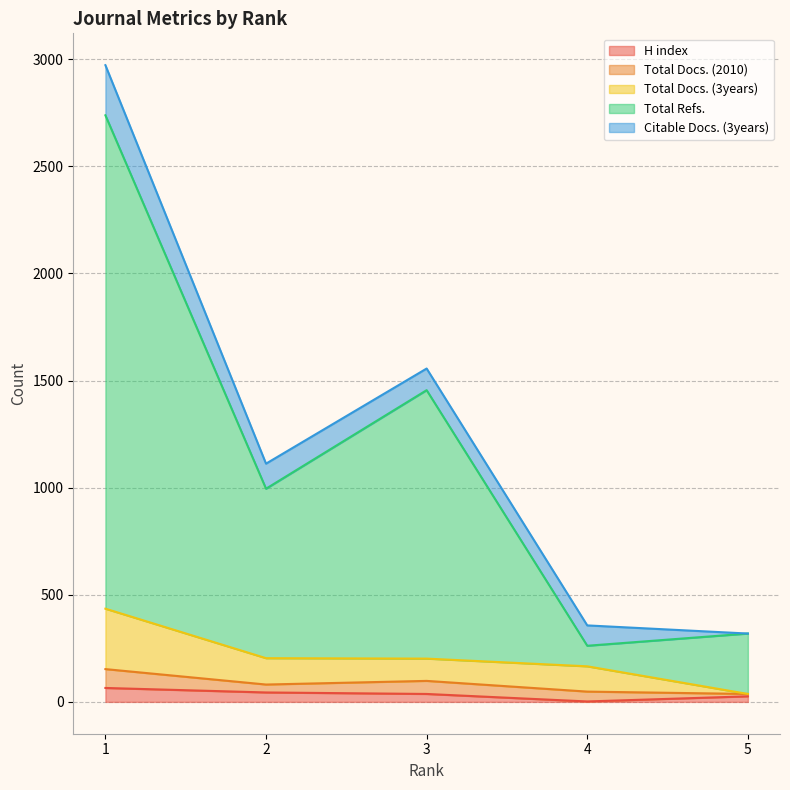

Rank the categories by H index value from highest to lowest.

1, 2, 3, 5, 4